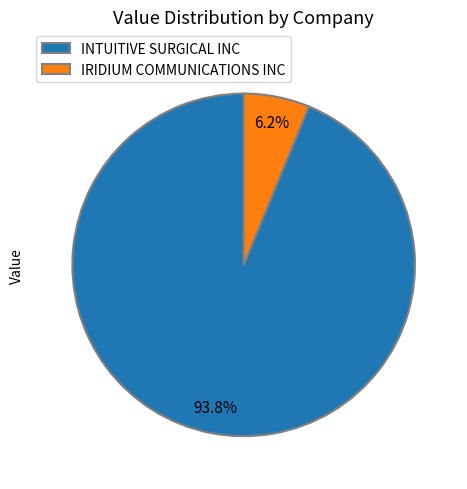

To the nearest percent, what is the combined percentage of IRIDIUM COMMUNICATIONS INC and INTUITIVE SURGICAL INC?

100%